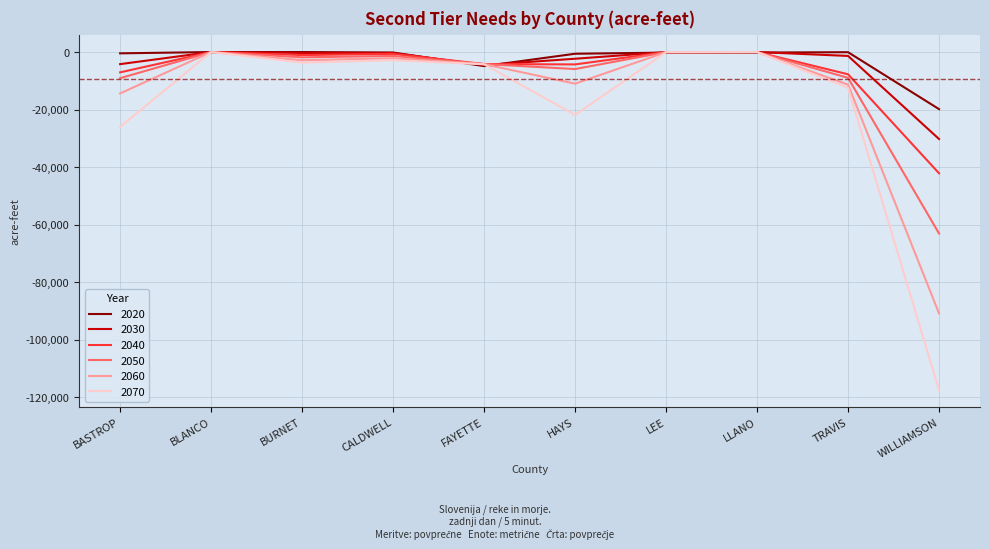

What is the total value across all series at HAYS?

-45955